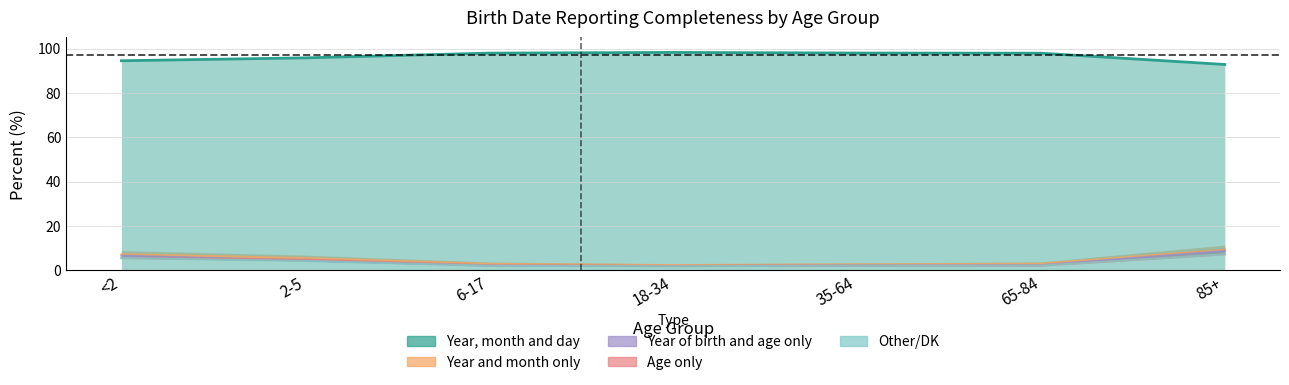

Is it true that Age only equals -0.7 at <2?

False